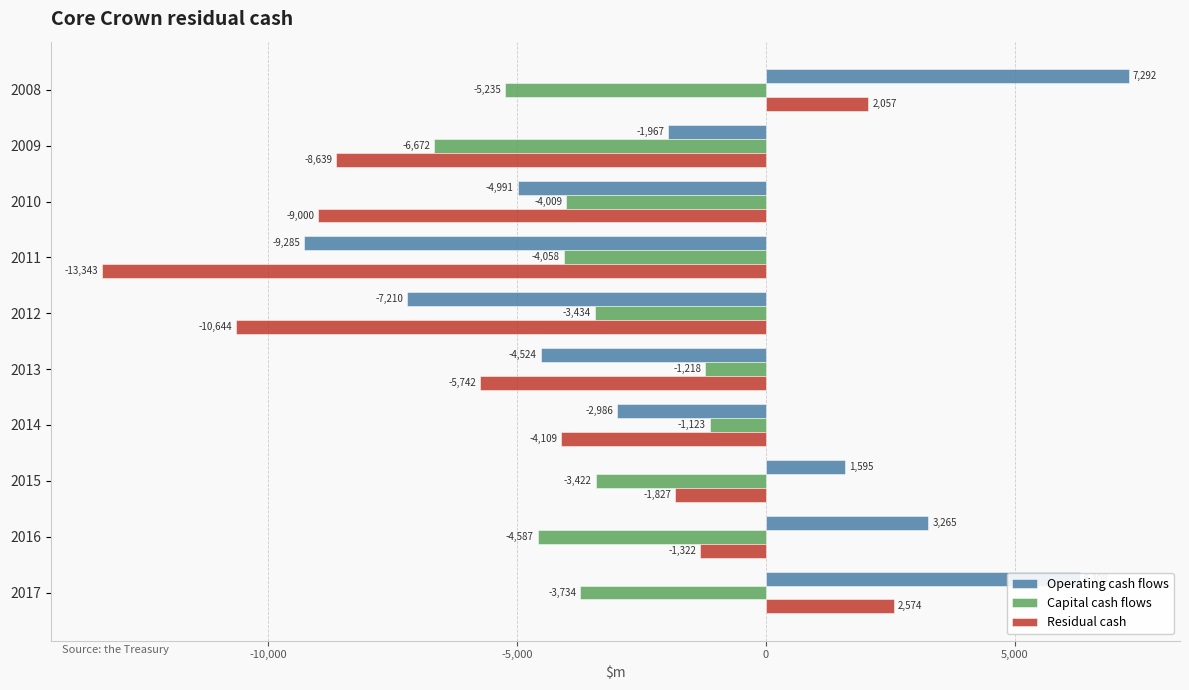

What is the difference between the highest and lowest values at 2017?

10042